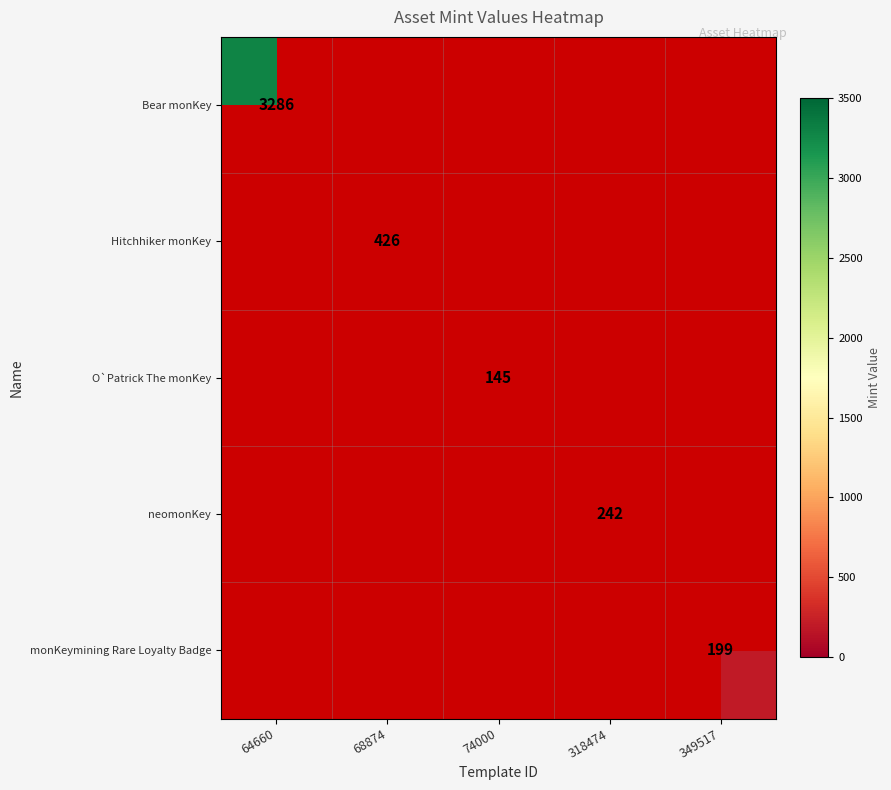

Is it true that O`Patrick The monKey equals 62 at 74000?

False